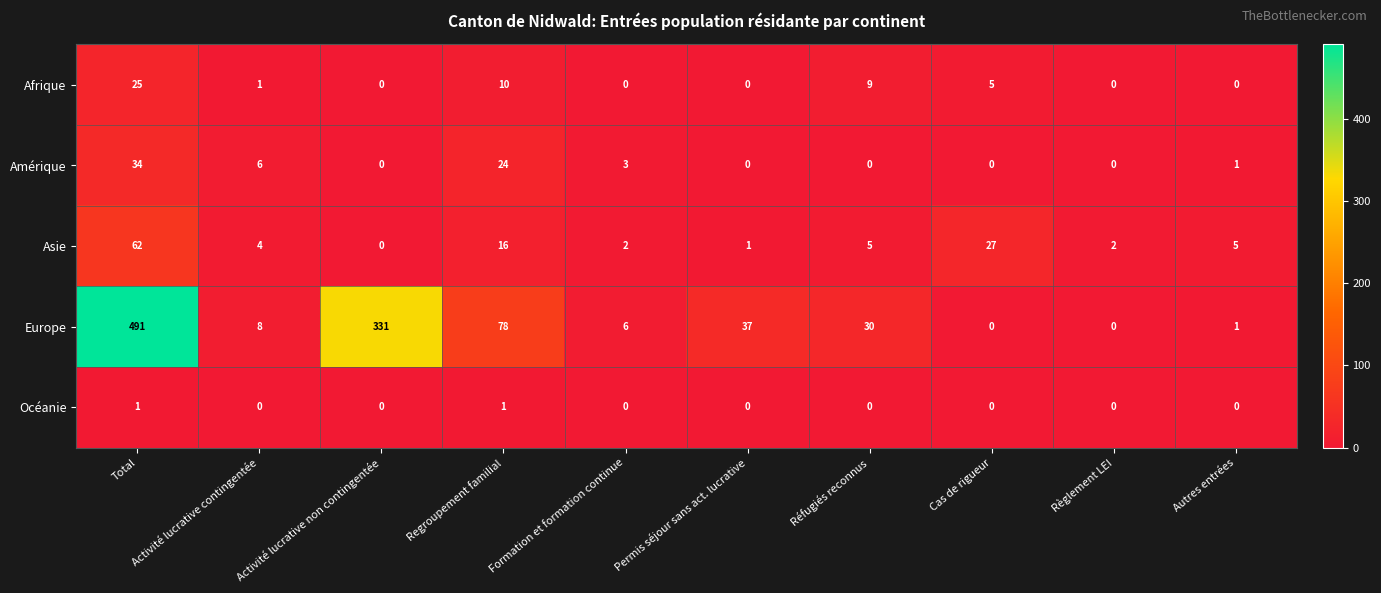

At which category is the sum across all series the highest?

Total